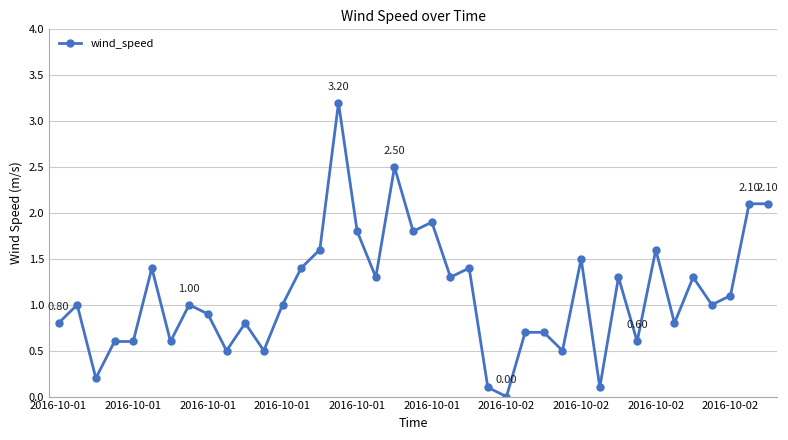

Does the chart have visible grid lines?

Yes